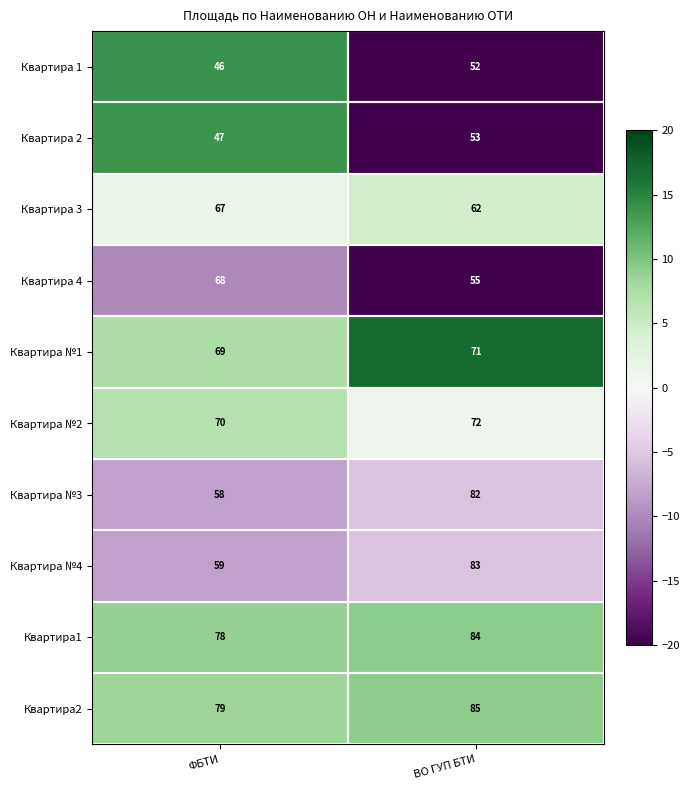

At which label is Квартира2 closest to 82?

ФБТИ